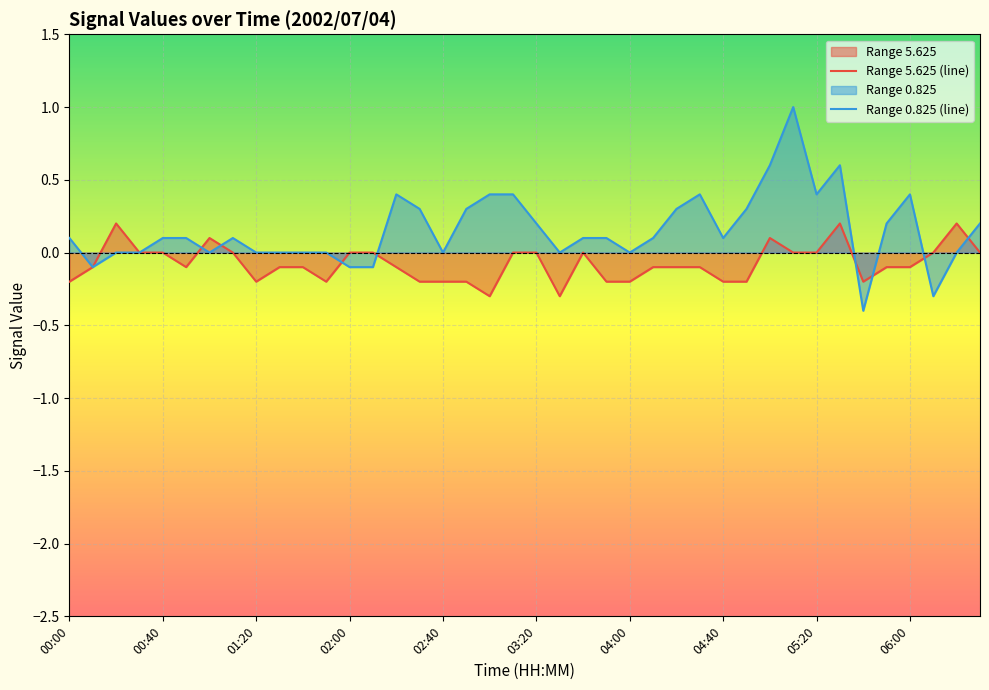

Is it true that 0.825 equals 0.3 at 02:30?

True